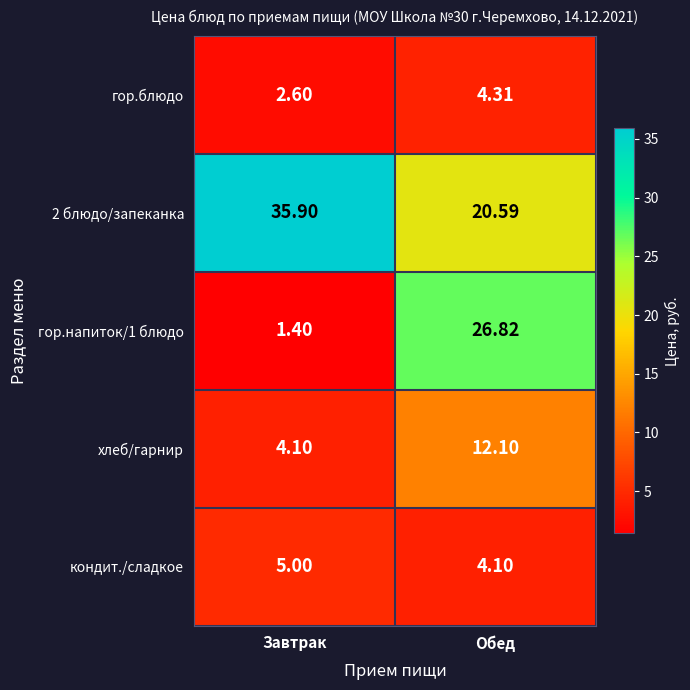

Which category has the highest value in the гор.напиток/1 блюдо series?

Обед